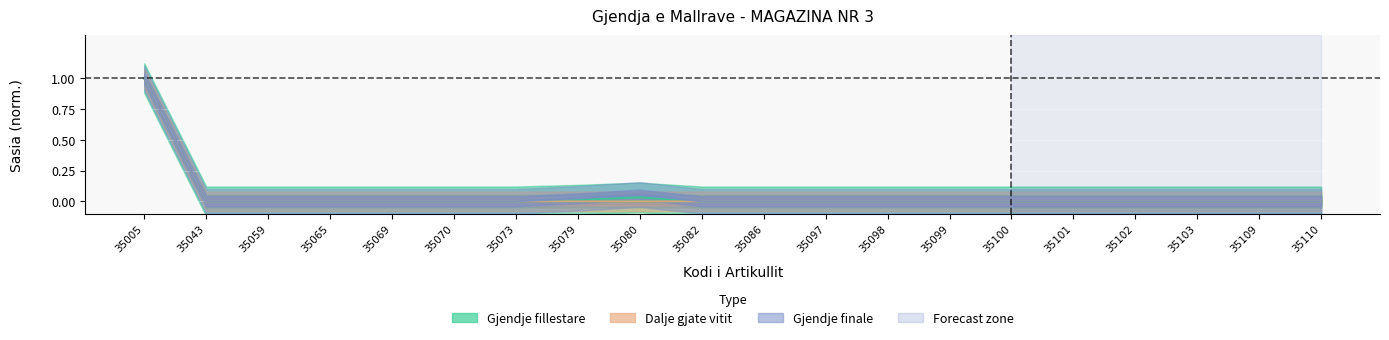

Is the value of Gjendje finale at 35005 greater than the value of Gjendje fillestare at 35110?

Yes